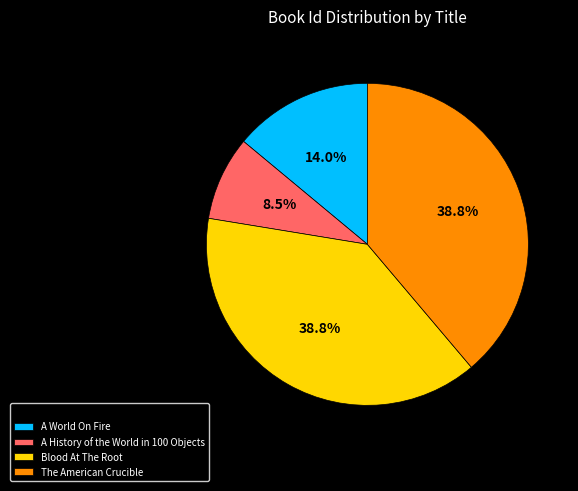

Count the number of slices in the pie.

4